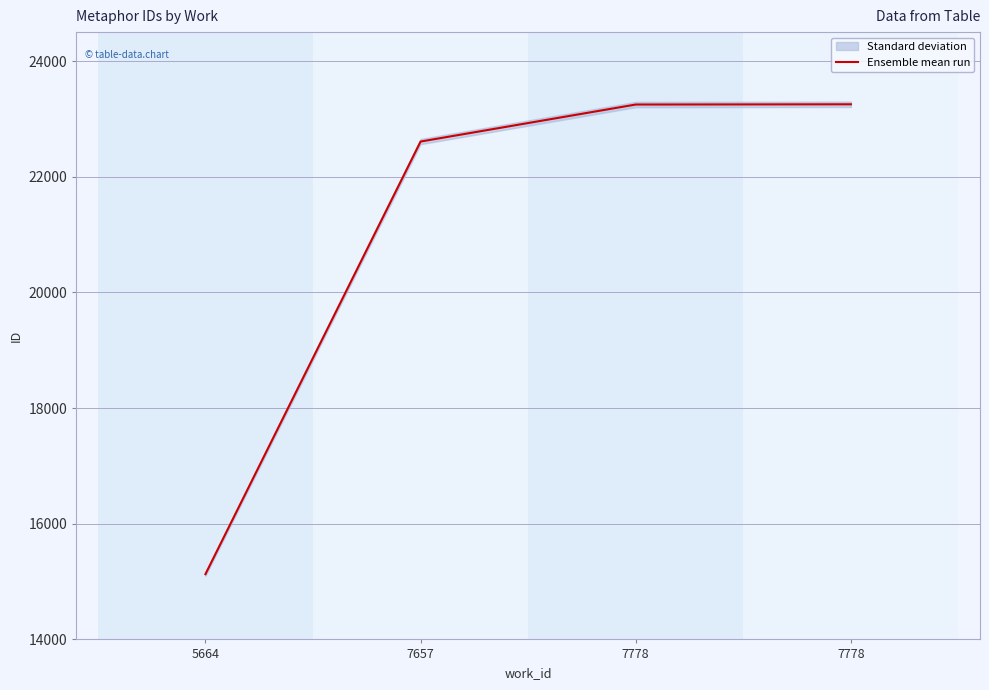

List the labels in order of value, smallest first.

5664, 7657, 7778, 7778